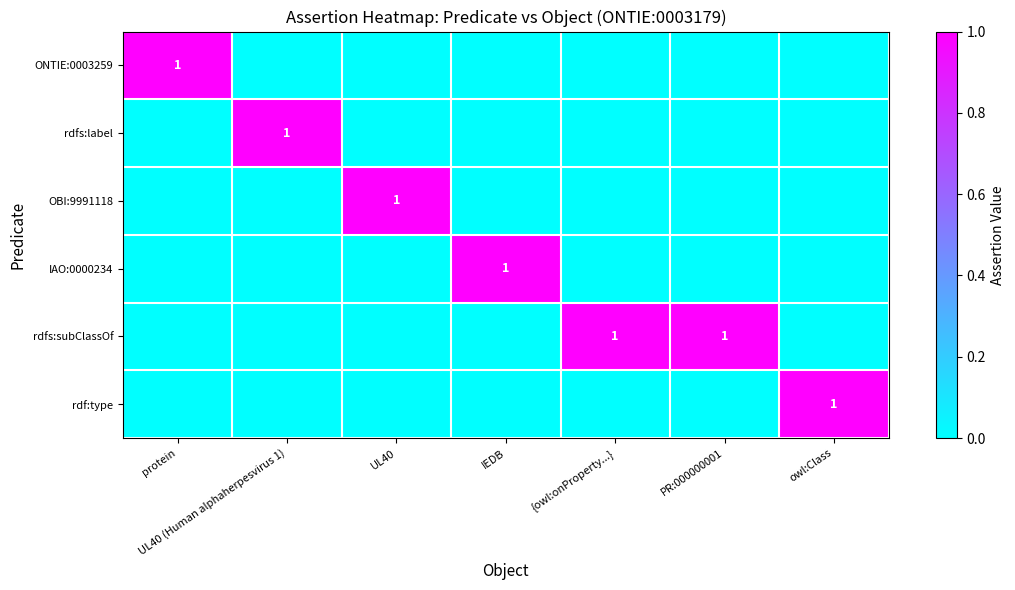

List the labels in order of OBI:9991118 value, smallest first.

protein, UL40 (Human alphaherpesvirus 1), IEDB, {owl:onProperty...}, PR:000000001, owl:Class, UL40